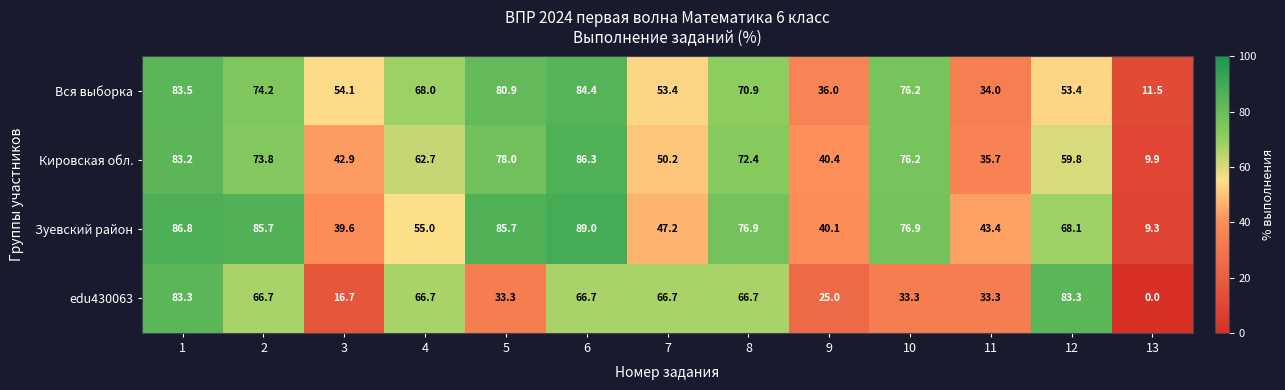

Where is Зуевский район nearest to the value 49?

7